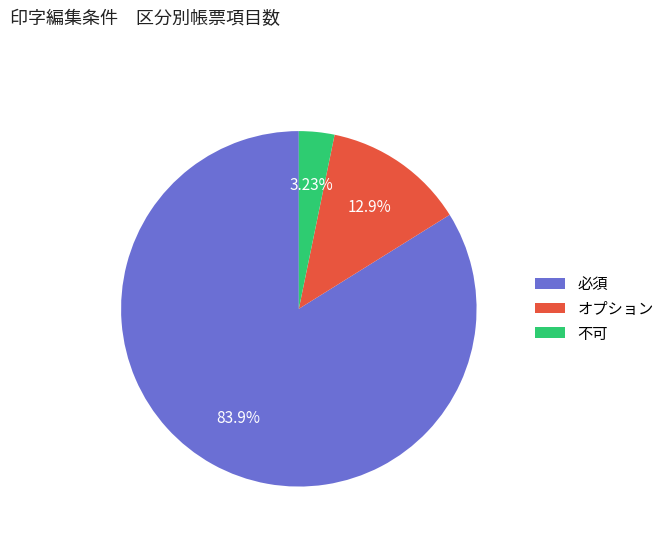

Approximately how many times larger is the value at オプション compared to 不可?

4.0